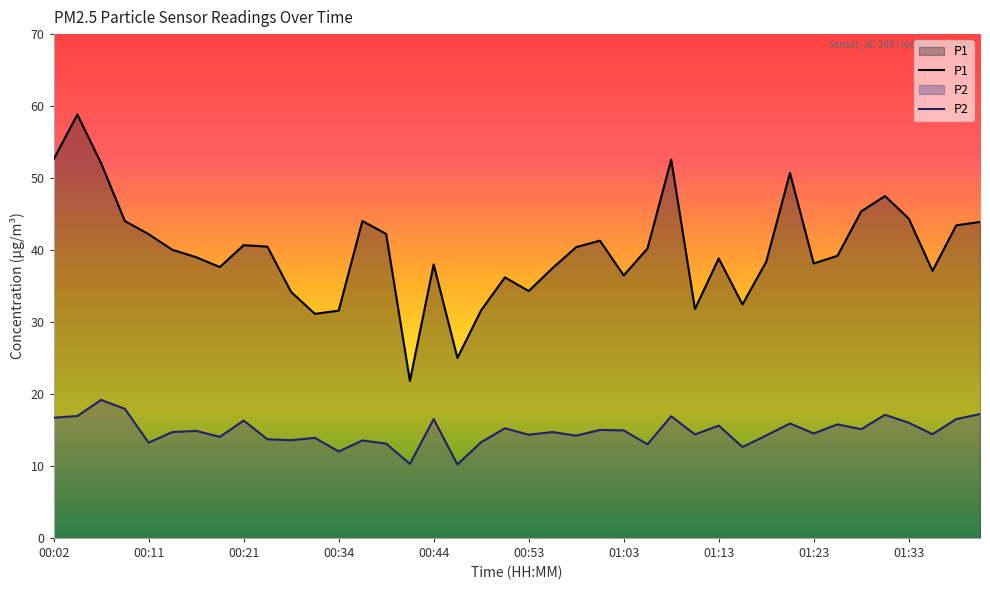

Which series has the largest total across all categories?

P1